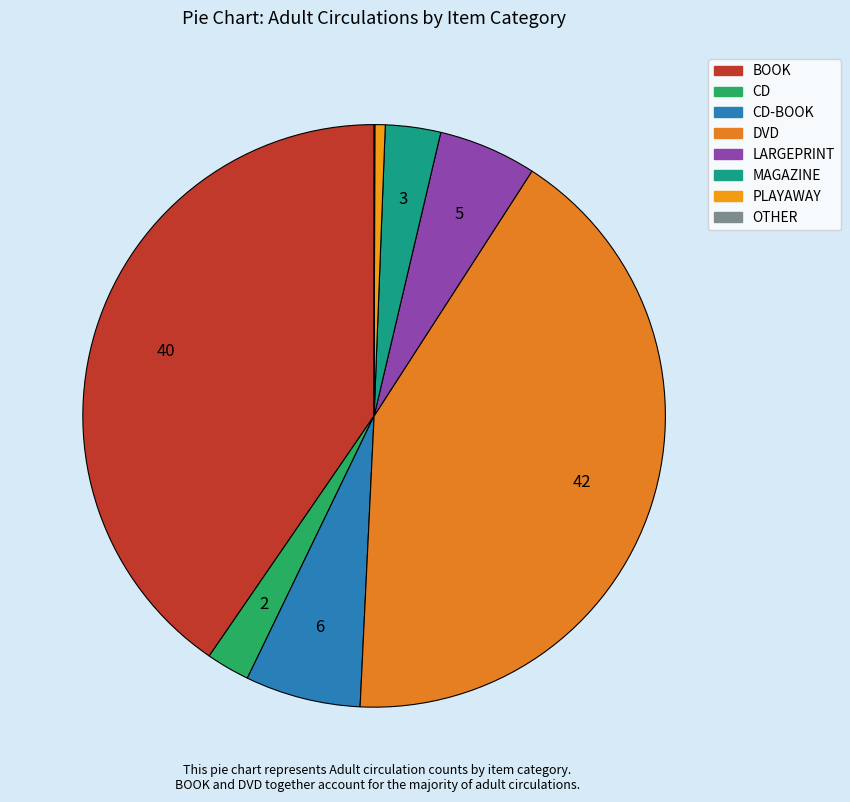

Rank the categories by value from lowest to highest.

OTHER, PLAYAWAY, CD, MAGAZINE, LARGEPRINT, CD-BOOK, BOOK, DVD